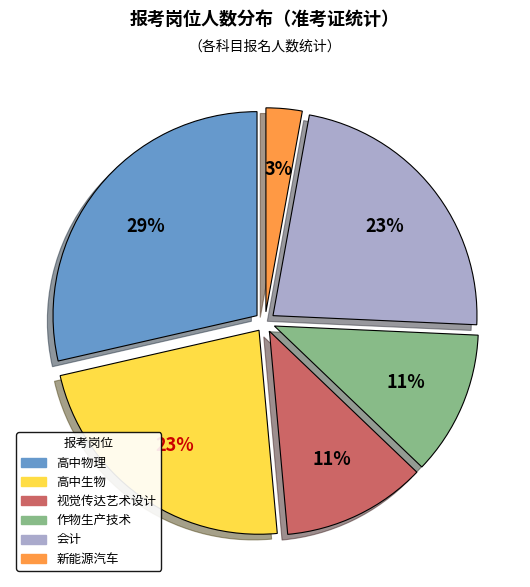

Between 作物生产技术 and 高中生物, which is larger?

高中生物